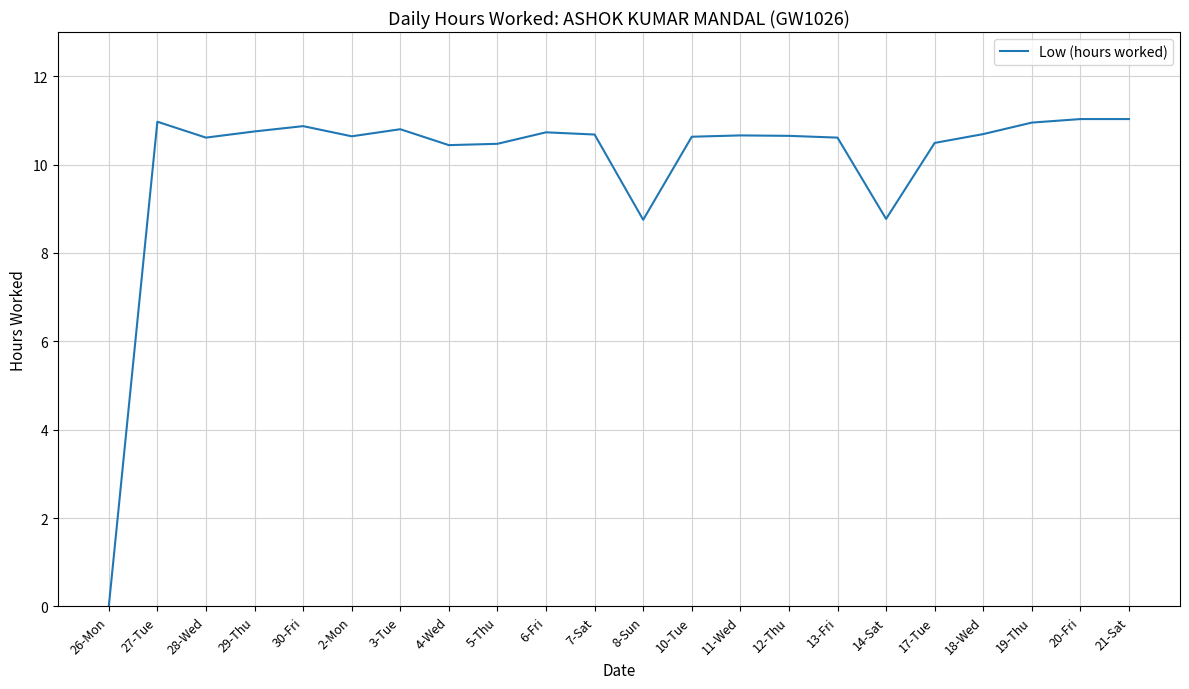

What position from the left is 3-Tue?

7